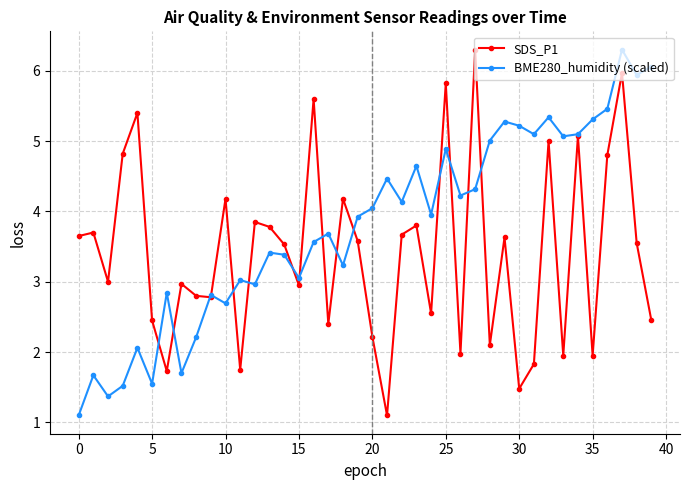

Rank the series by their average value, from lowest to highest.

SDS_P1, BME280_humidity (scaled)